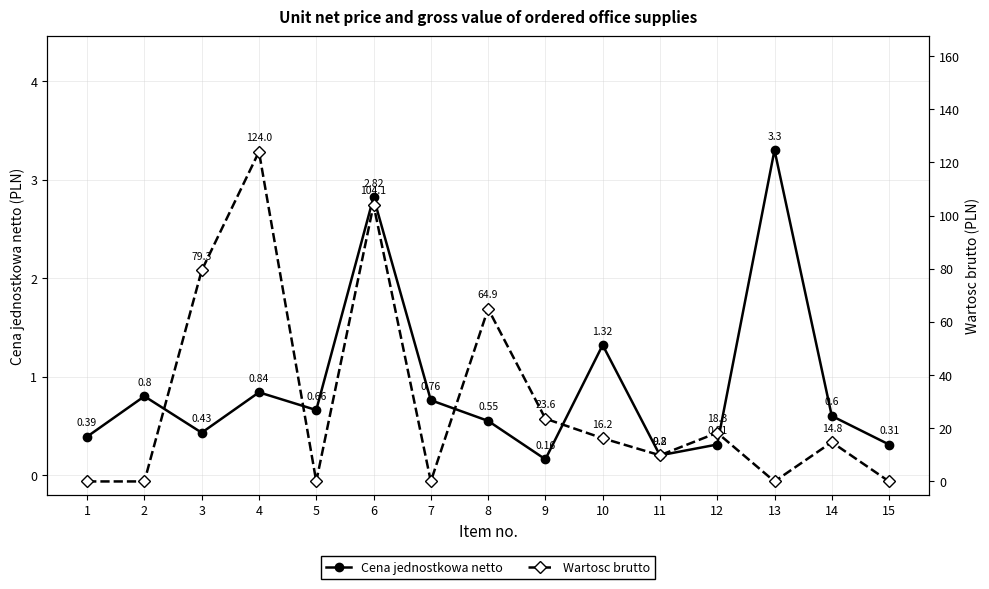

Reading left to right, extract all data points from this chart.

Cena jednostkowa netto: 1=0.4	2=0.8	3=0.4	4=0.8	5=0.7	6=2.8	7=0.8	8=0.6	9=0.2	10=1.3	11=0.2	12=0.3	13=3.3	14=0.6	15=0.3
Wartosc brutto: 1=0.0	2=0.0	3=79.3	4=124.0	5=0.0	6=104.1	7=0.0	8=64.9	9=23.6	10=16.2	11=9.8	12=18.3	13=0.0	14=14.8	15=0.0